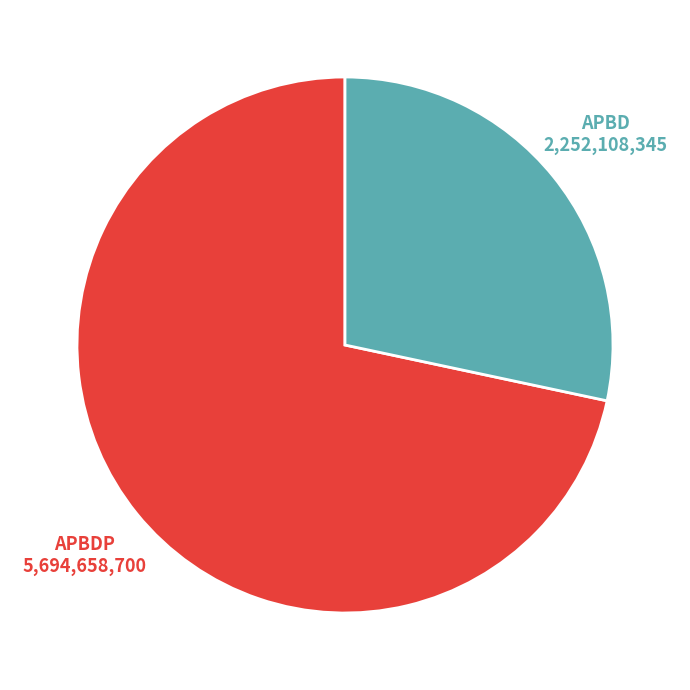

Is there a majority slice in this chart?

Yes